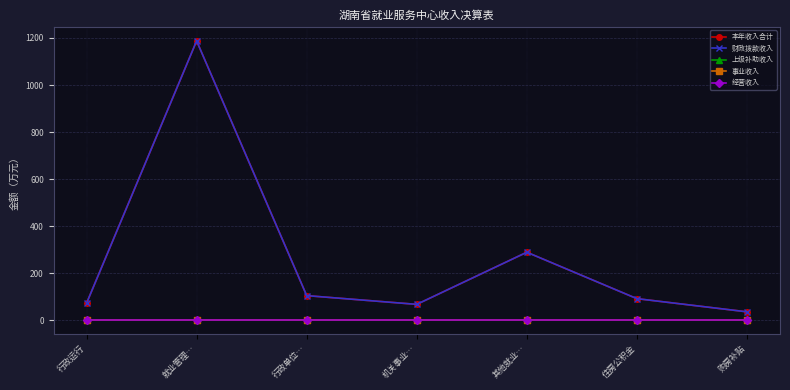

True or false: 经营收入 and 事业收入 cross at least once.

False